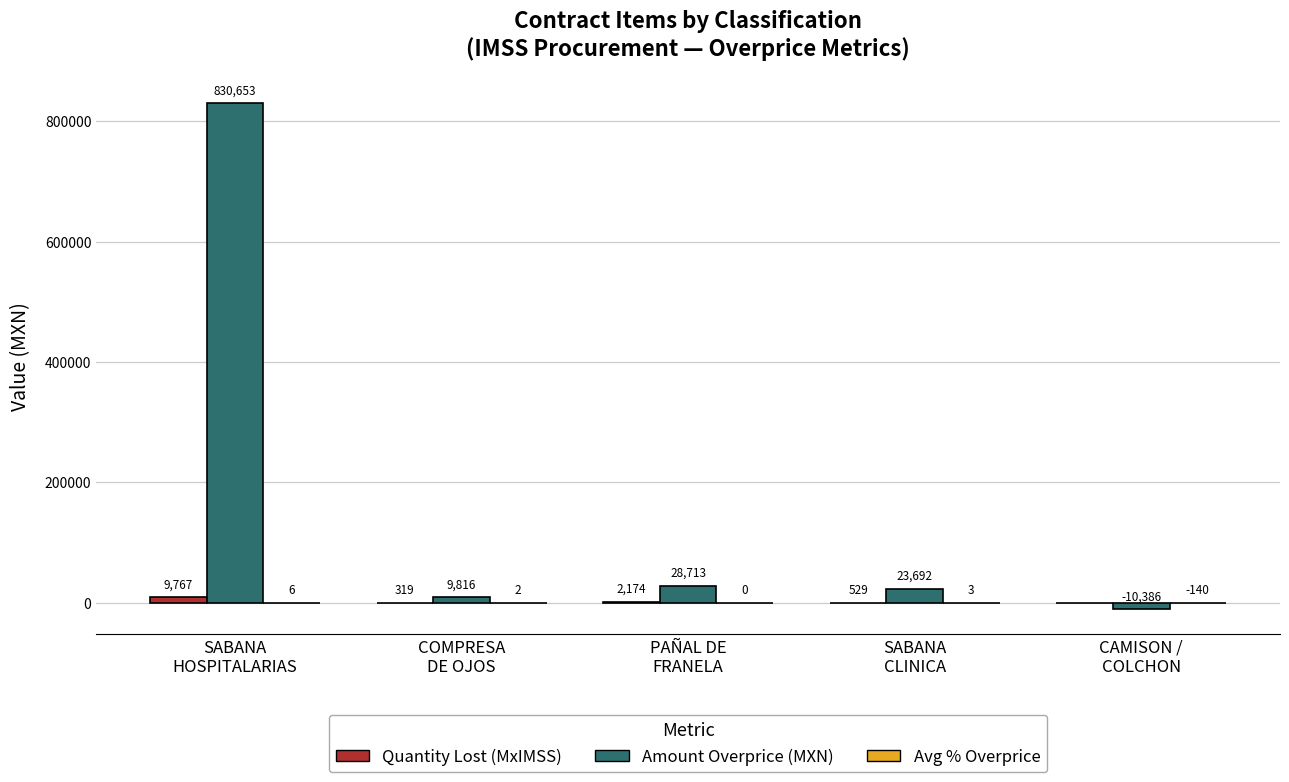

Which series has the largest total across all categories?

Amount Overprice (MXN)